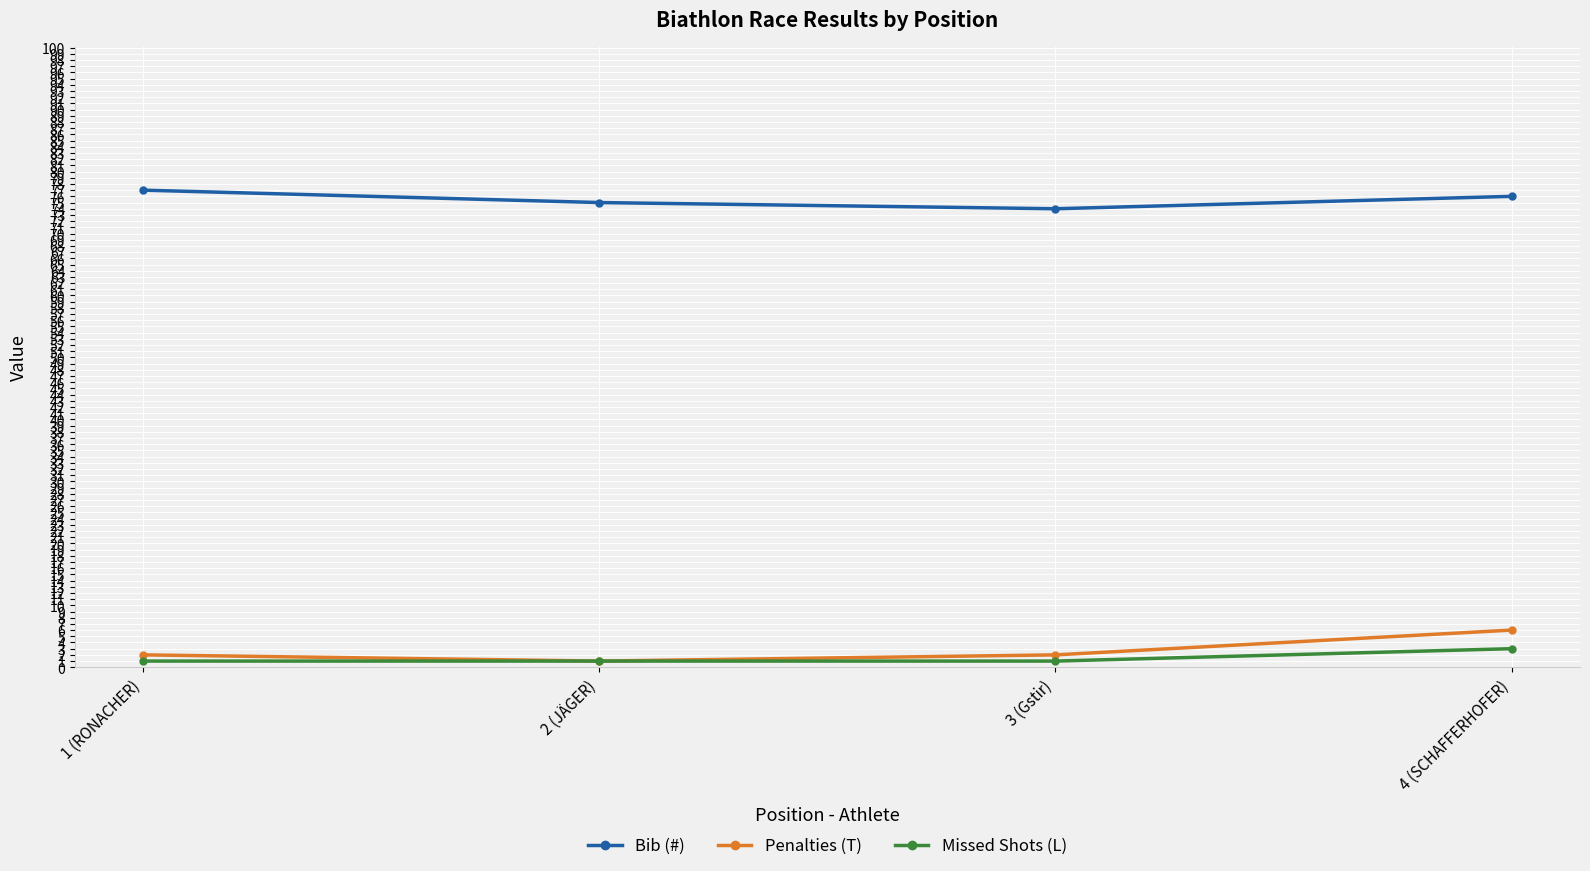

What position from the right is 4 (SCHAFFERHOFER)?

1